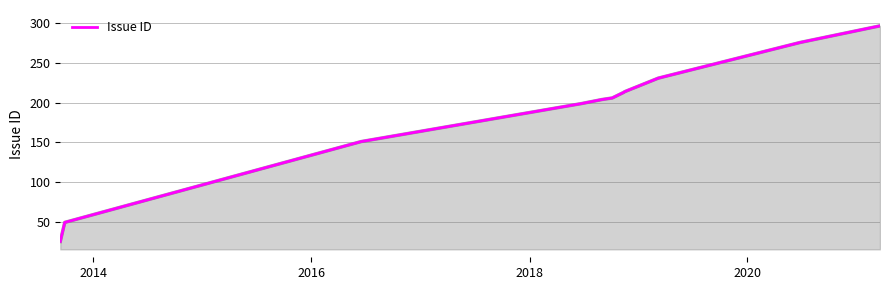

What is the smallest value displayed?

25